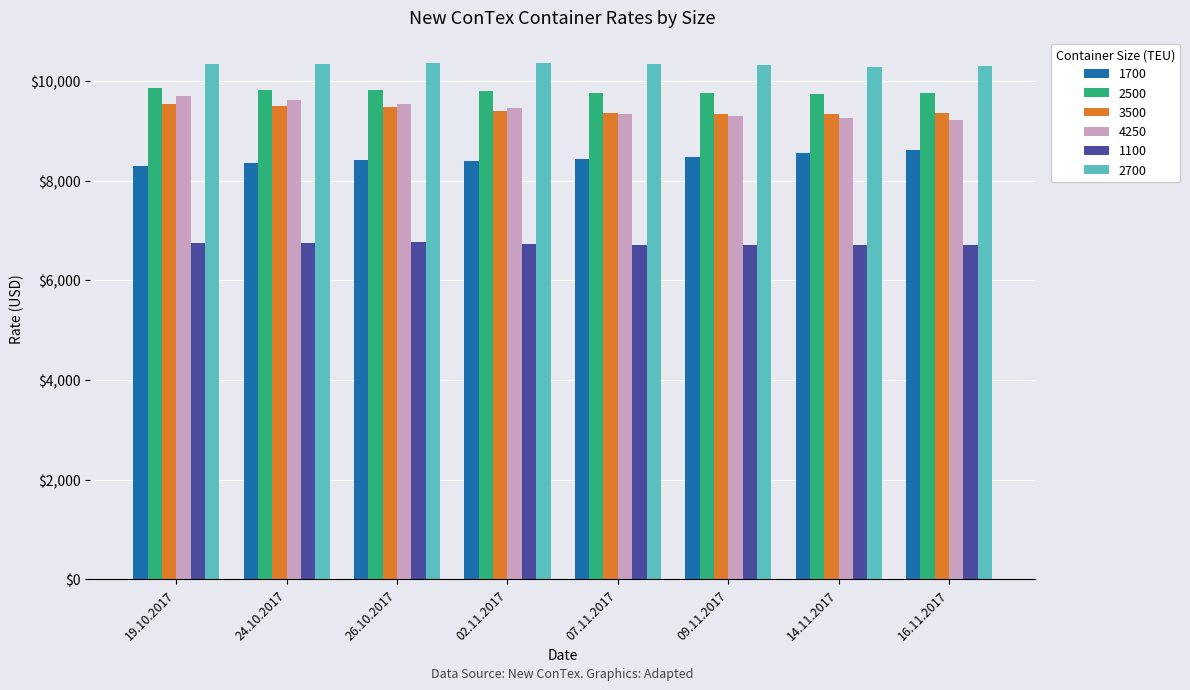

What is the total value across all series at 26.10.2017?

54396